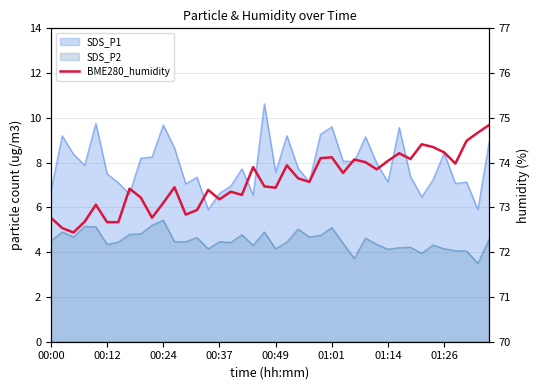

Between 19 and 23, which is larger?

23